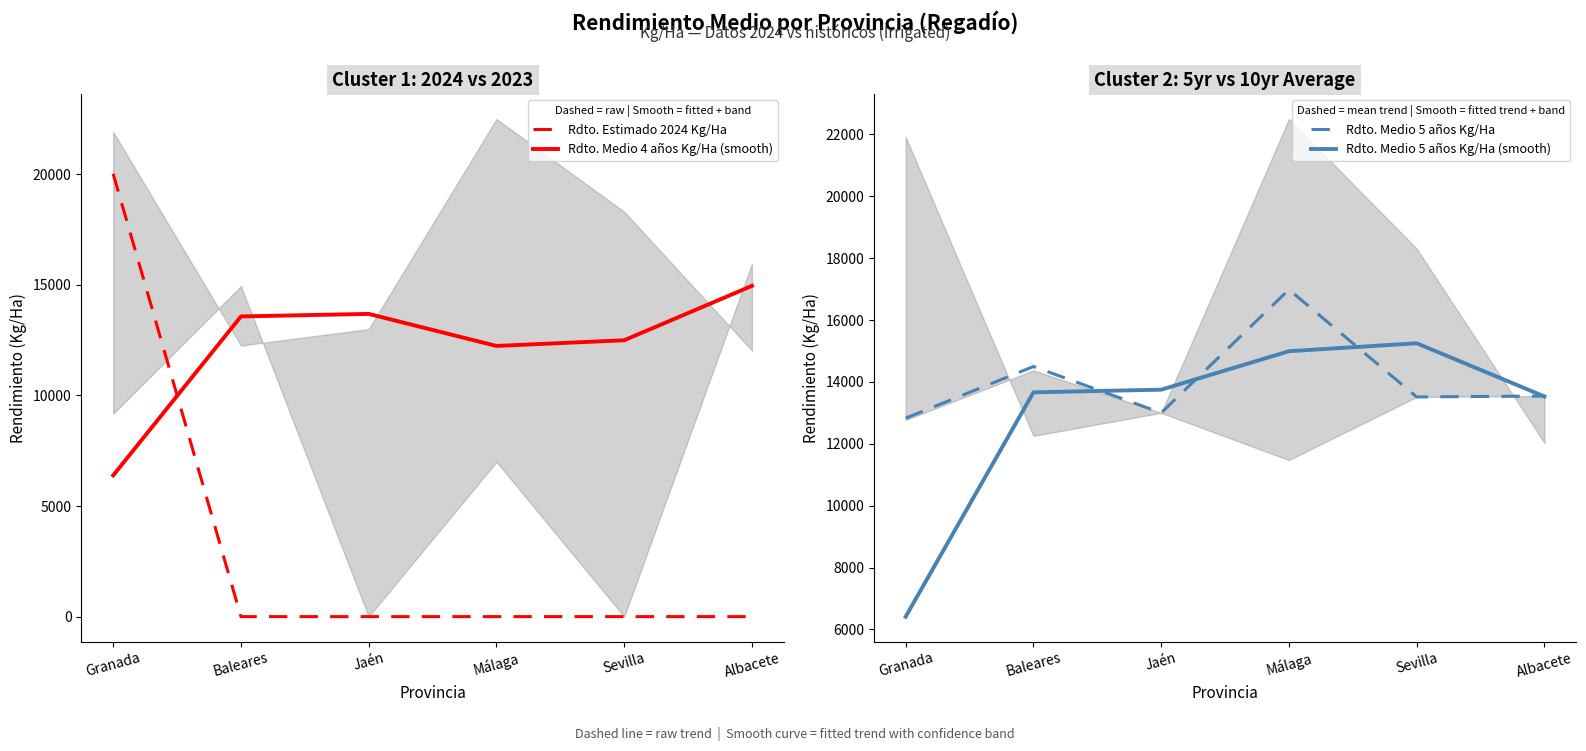

Reading left to right, transcribe all the data shown in this chart.

Rdto. Estimado 2024 Kg/Ha: 20017.0	0.0	0.0	0.0	0.0	0.0
Rdto. Medio 4 años Kg/Ha (smooth): 6385.5	13571.4	13685.9	12237.5	12494.8	14953.5
Rdto. Medio 5 años Kg/Ha: 12829.0	14497.4	13000.0	16983.3	13514.5	13544.4
Rdto. Medio 5 años Kg/Ha (smooth): 6414.5	13663.2	13748.7	14991.7	15248.9	13529.4